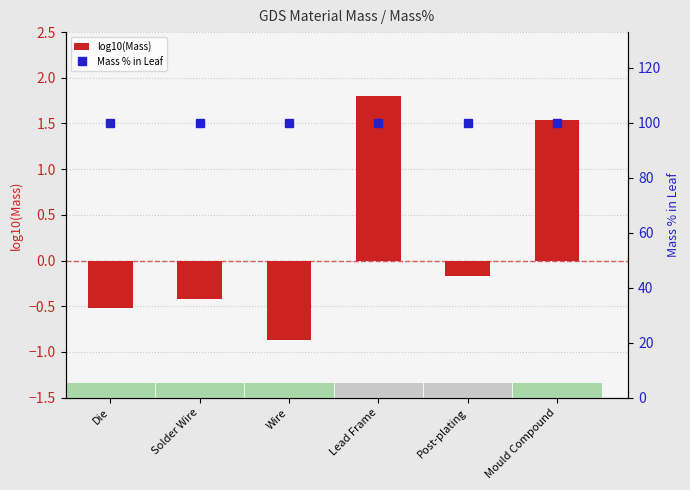

Is the value of Mass % in Leaf at Die greater than the value of log10(Mass) at Die?

Yes